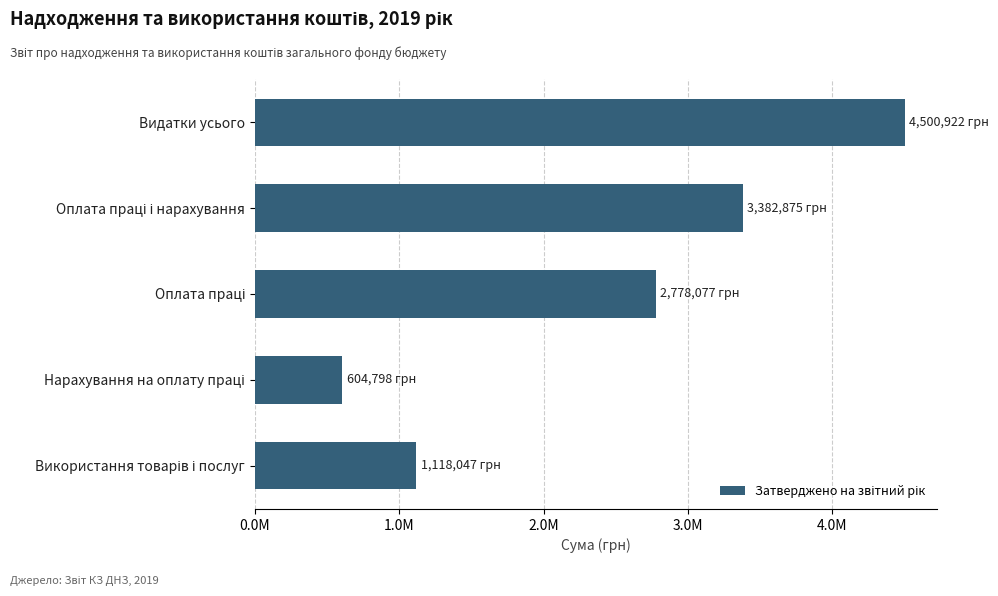

Does the chart contain any negative values?

No